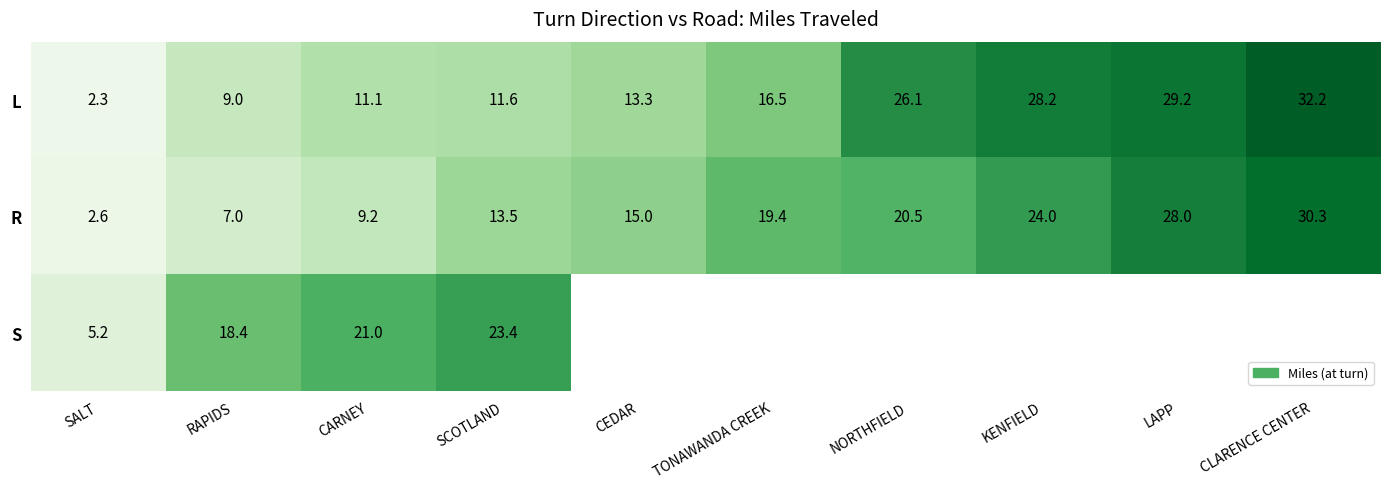

At how many categories does at least one series exceed 18?

8